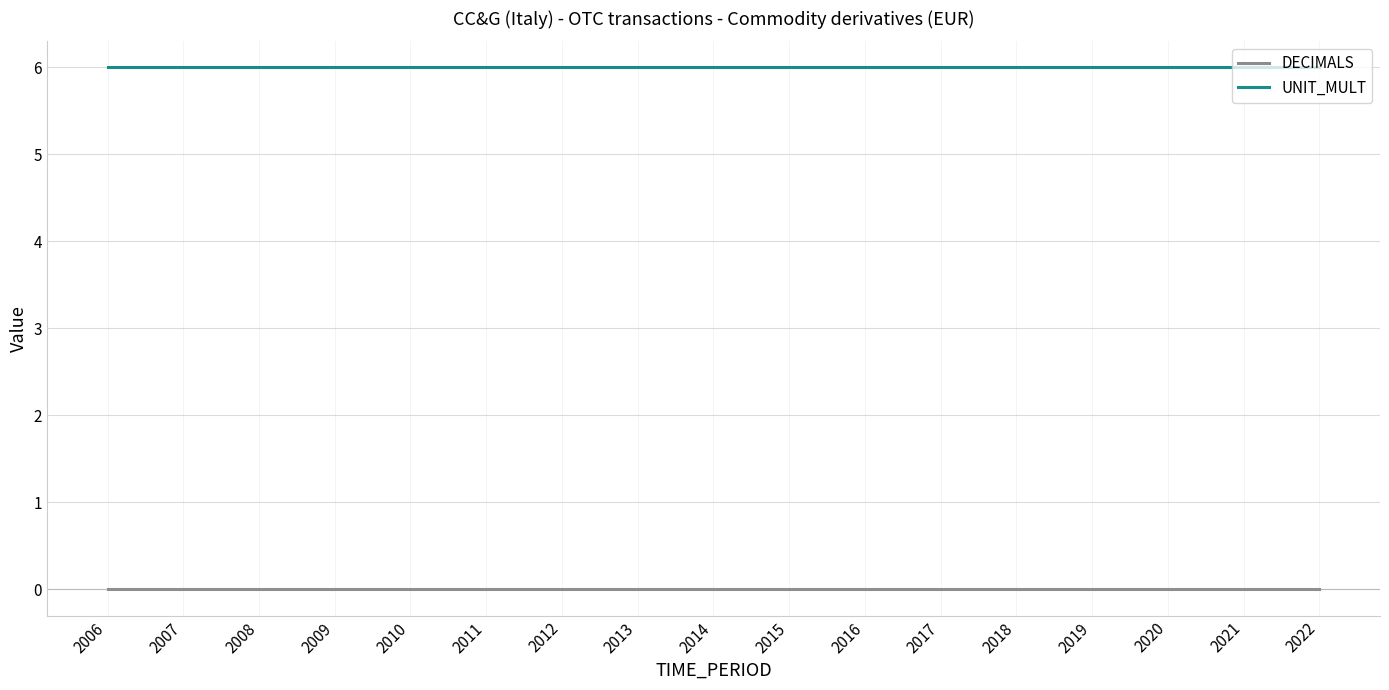

True or false: UNIT_MULT and DECIMALS cross at least once.

False